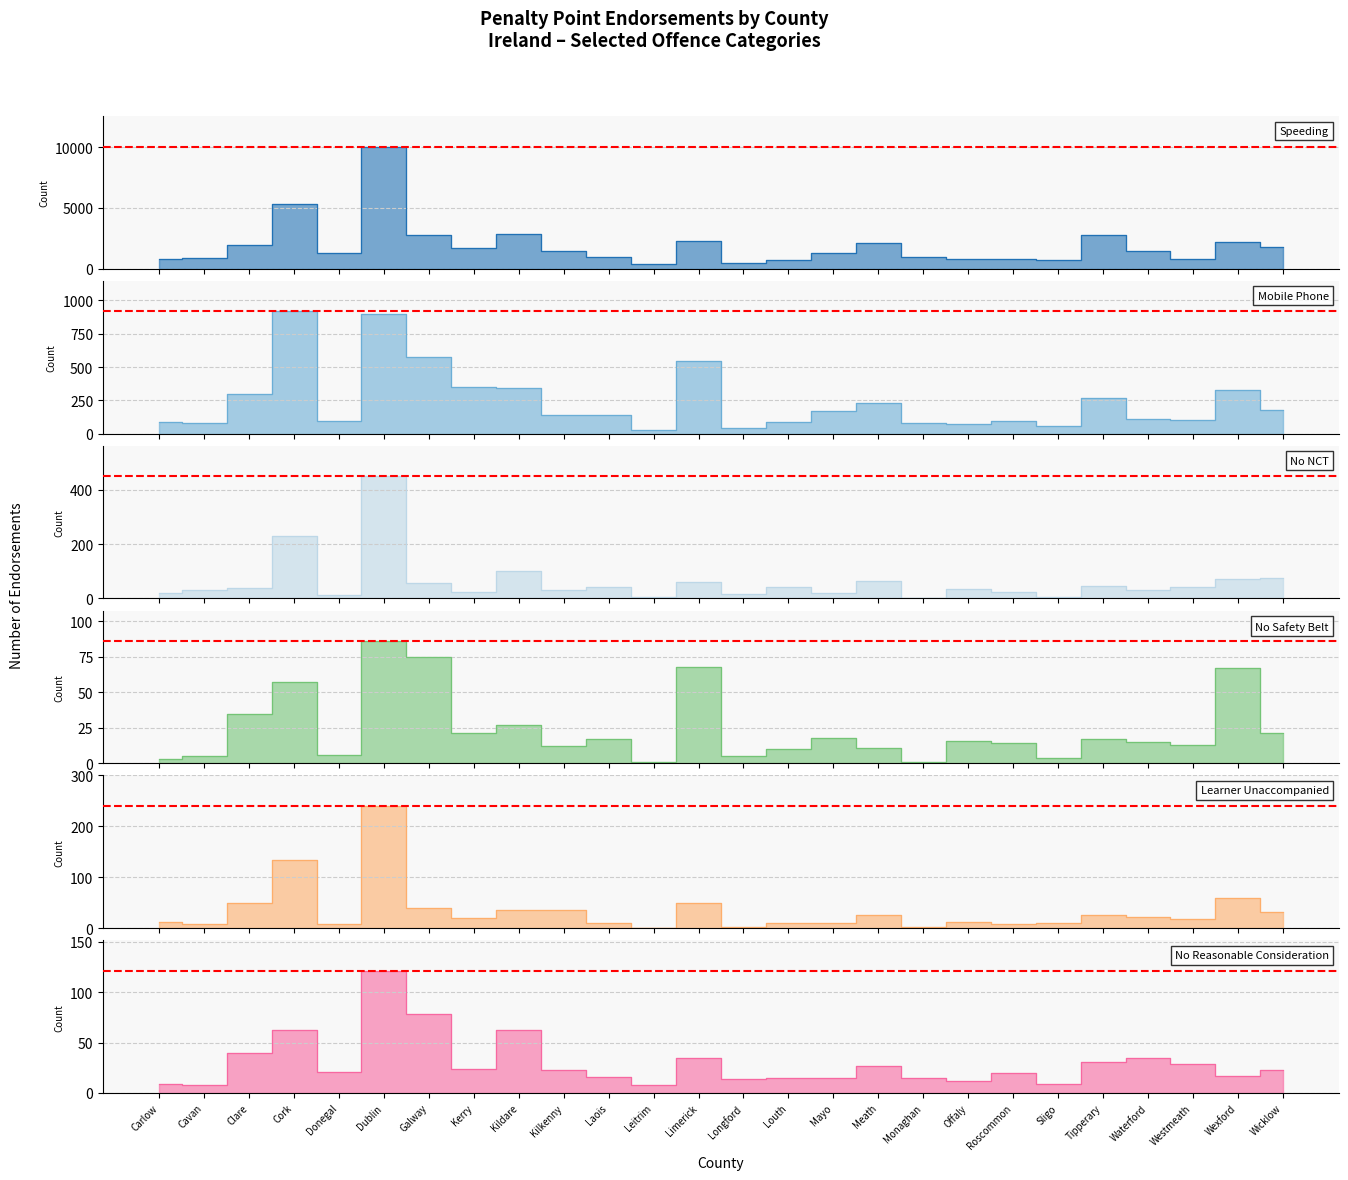

What is the average value of the Mobile Phone series?

242